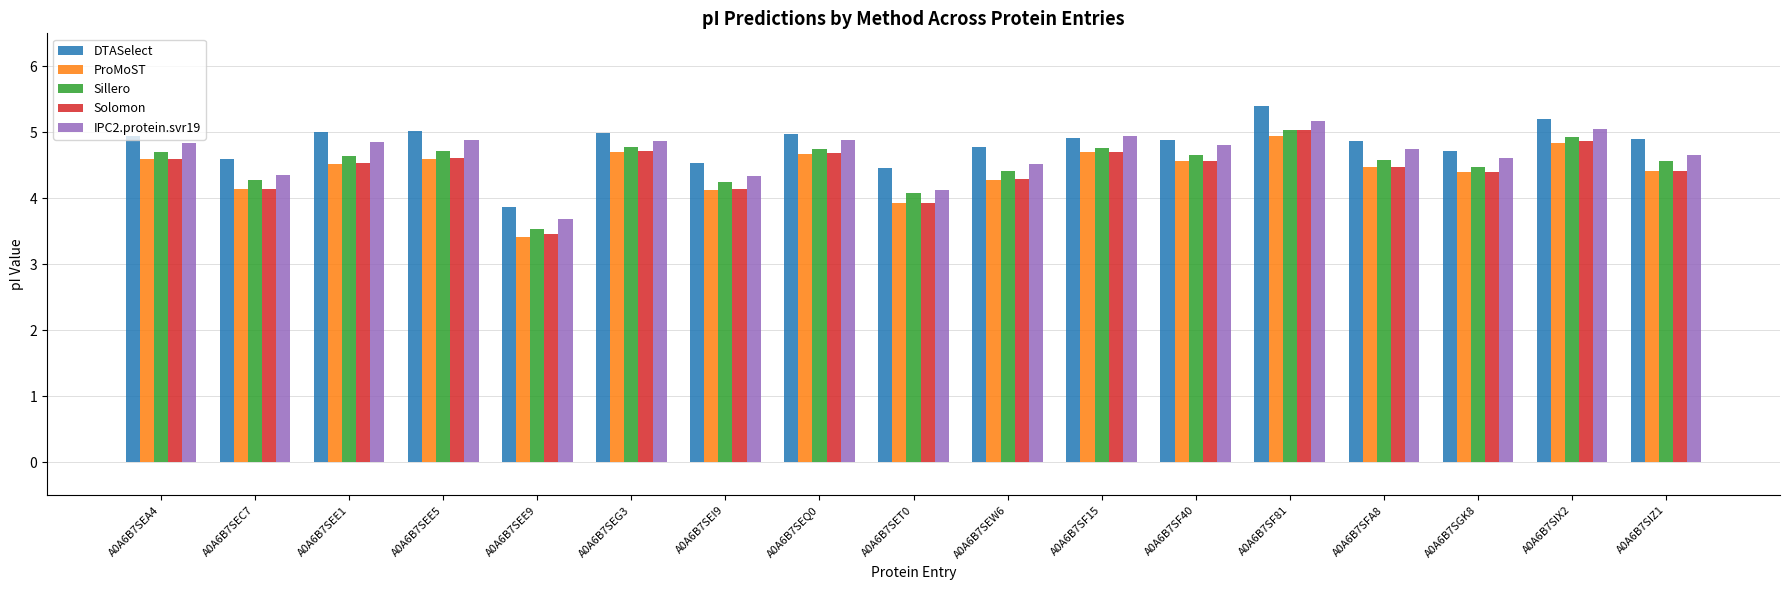

What is the lowest value of the IPC2.protein.svr19 series?

3.7